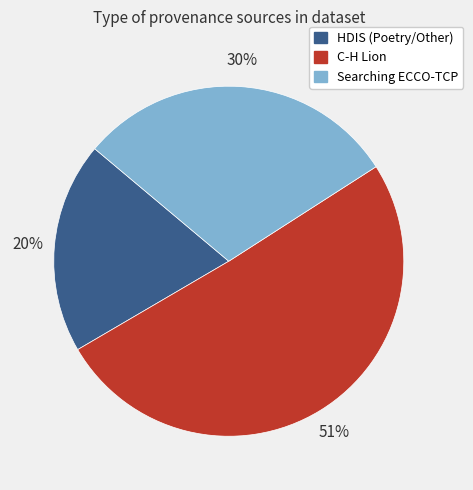

Between Searching ECCO-TCP and HDIS (Poetry/Other), which is larger?

Searching ECCO-TCP